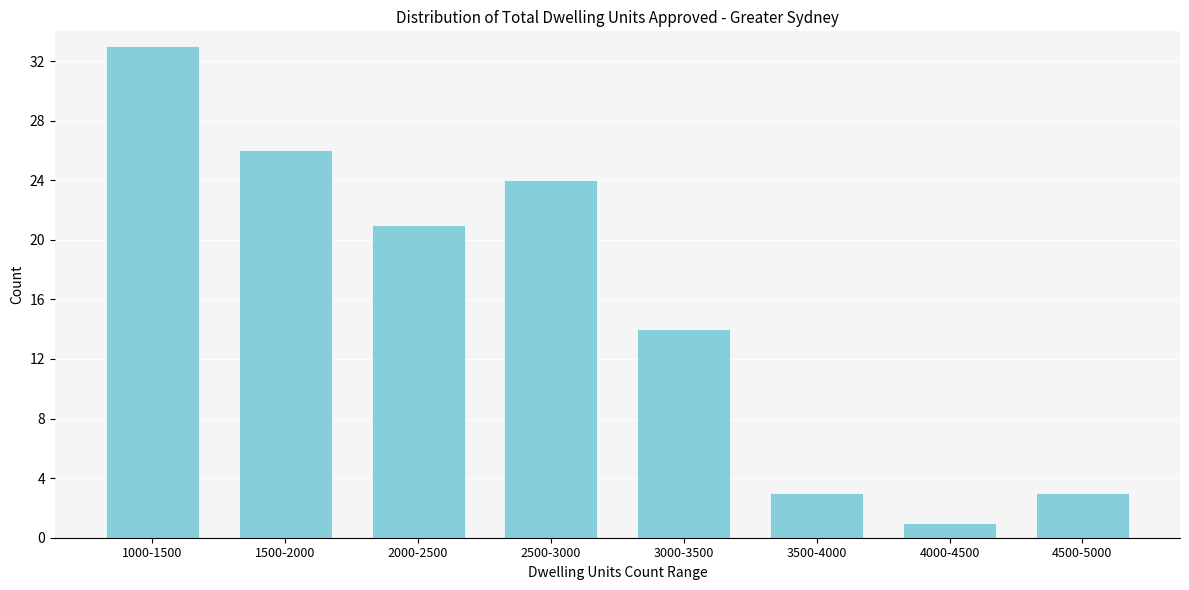

Reading left to right, what are all the values shown in this chart?

33	26	21	24	14	3	1	3